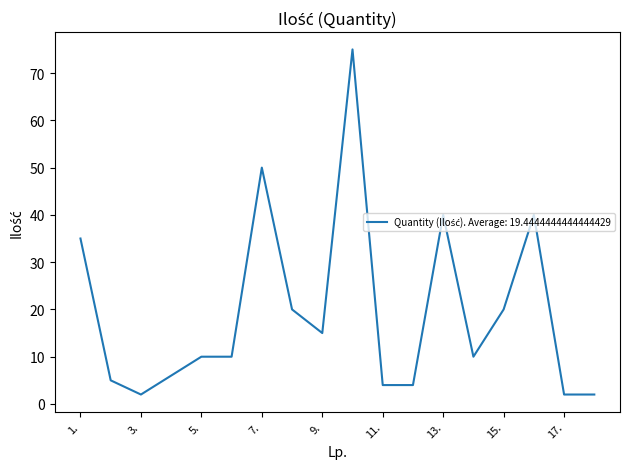

What is the difference between the maximum and minimum values?

73